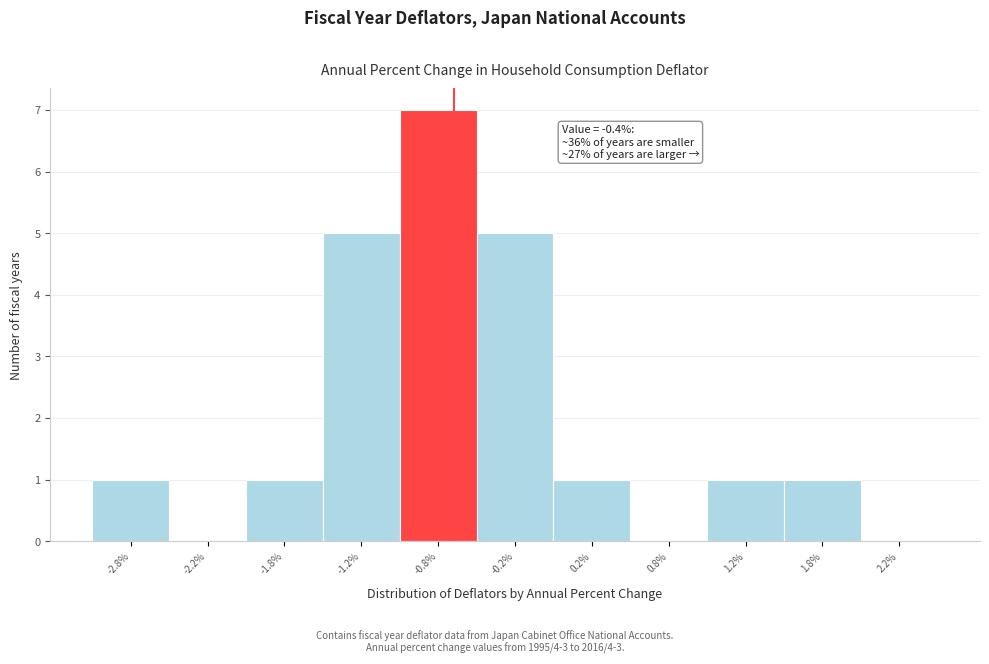

Reading left to right, extract all data points from this chart.

-2.8%=1	-2.2%=0	-1.8%=1	-1.2%=5	-0.8%=7	-0.2%=5	0.2%=1	0.8%=0	1.2%=1	1.8%=1	2.2%=0